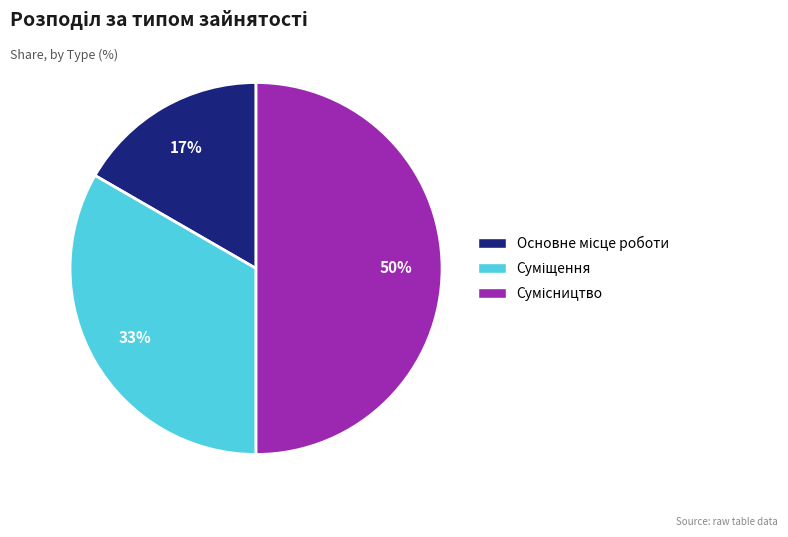

To the nearest percent, what is the difference between the largest and smallest slice percentages?

33%